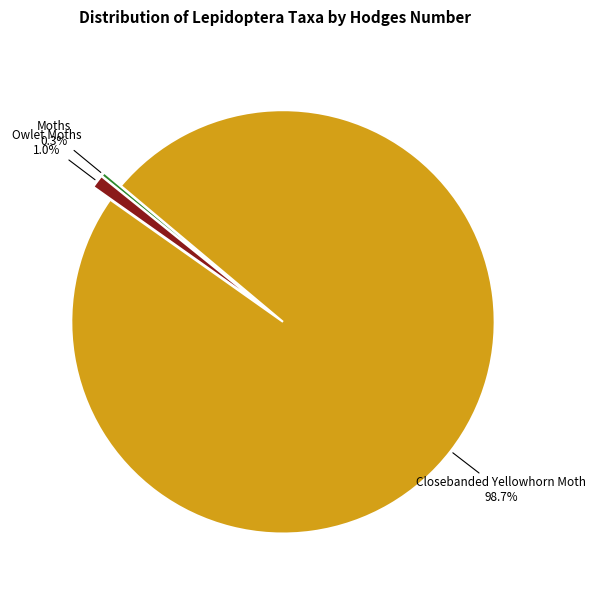

Which category has the smallest portion of the pie?

Moths